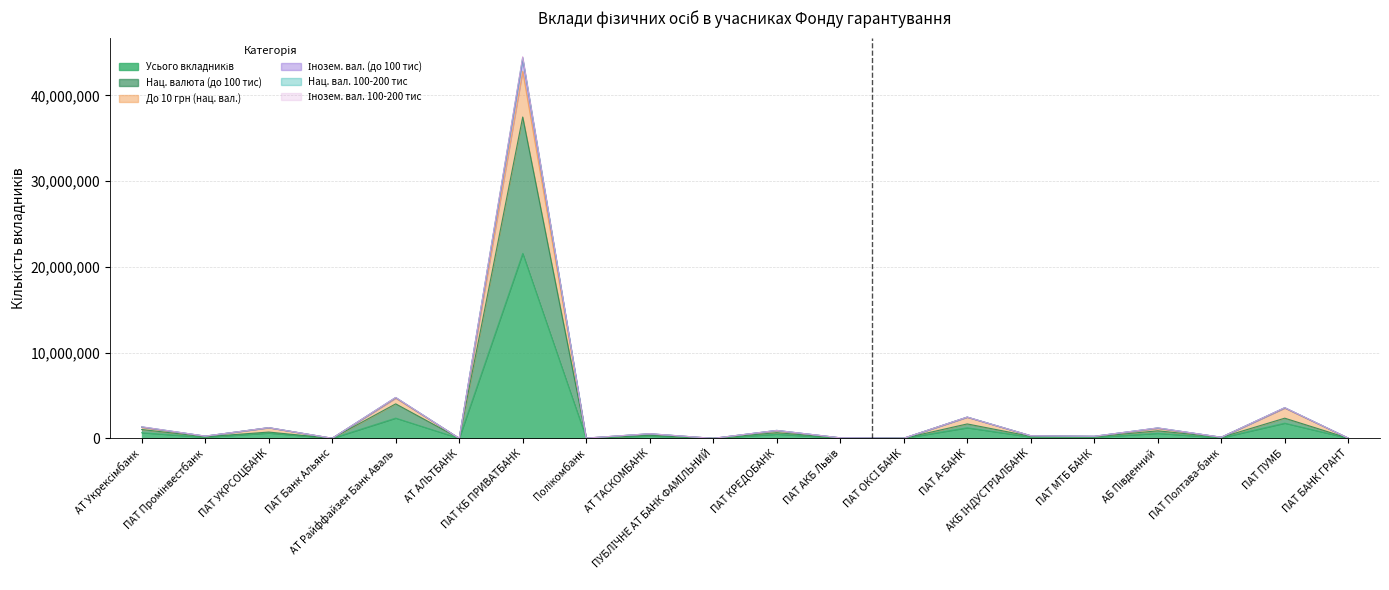

What is the label of the 7th point from the right?

ПАТ А-БАНК